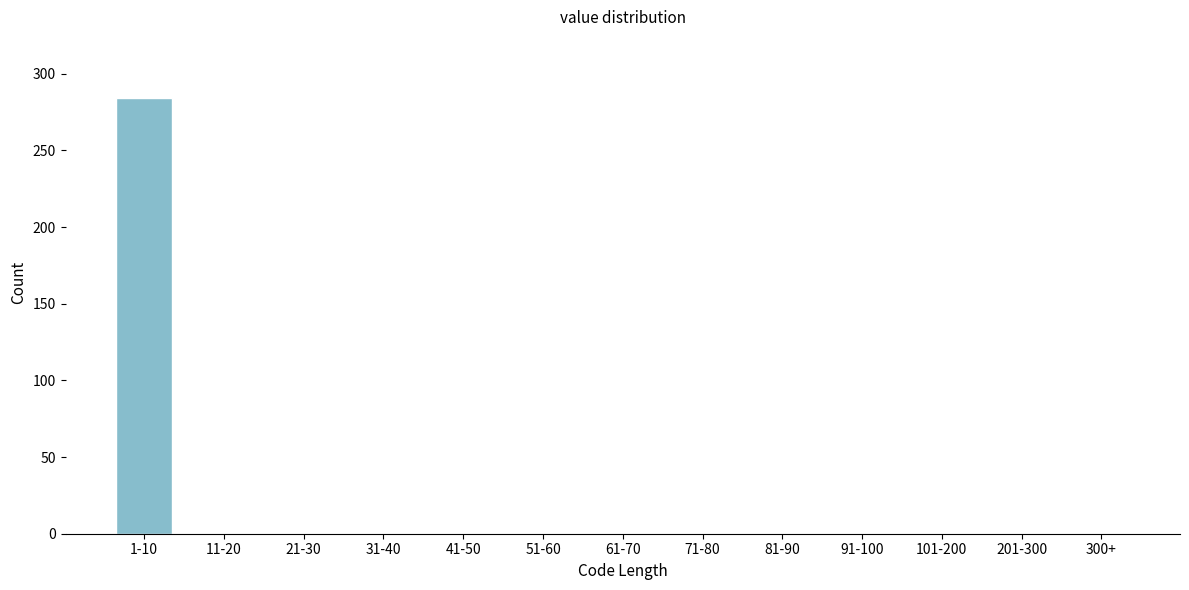

Reading left to right, transcribe all the data shown in this chart.

1-10=284	11-20=0	21-30=0	31-40=0	41-50=0	51-60=0	61-70=0	71-80=0	81-90=0	91-100=0	101-200=0	201-300=0	300+=0